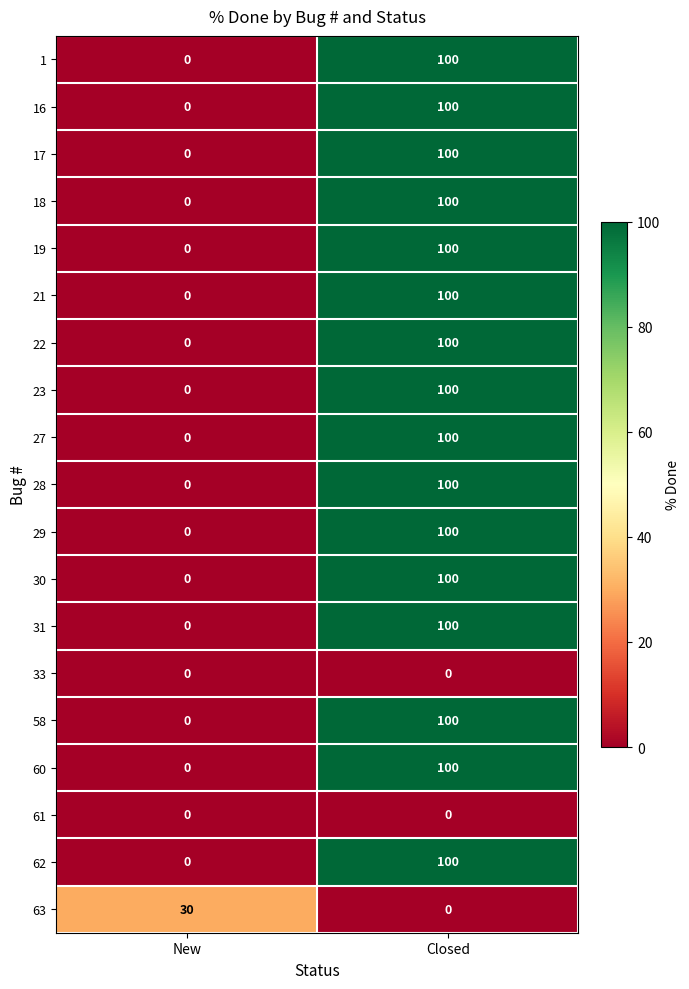

Is it true that 16 equals 0 at New?

True